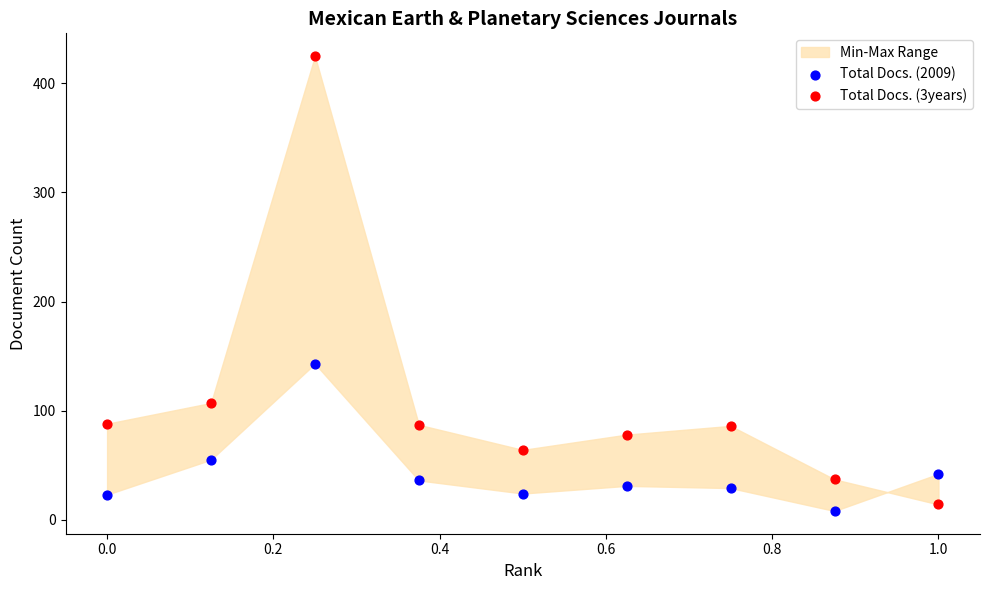

Which series contains the lowest Y value?

Total Docs. (2009)